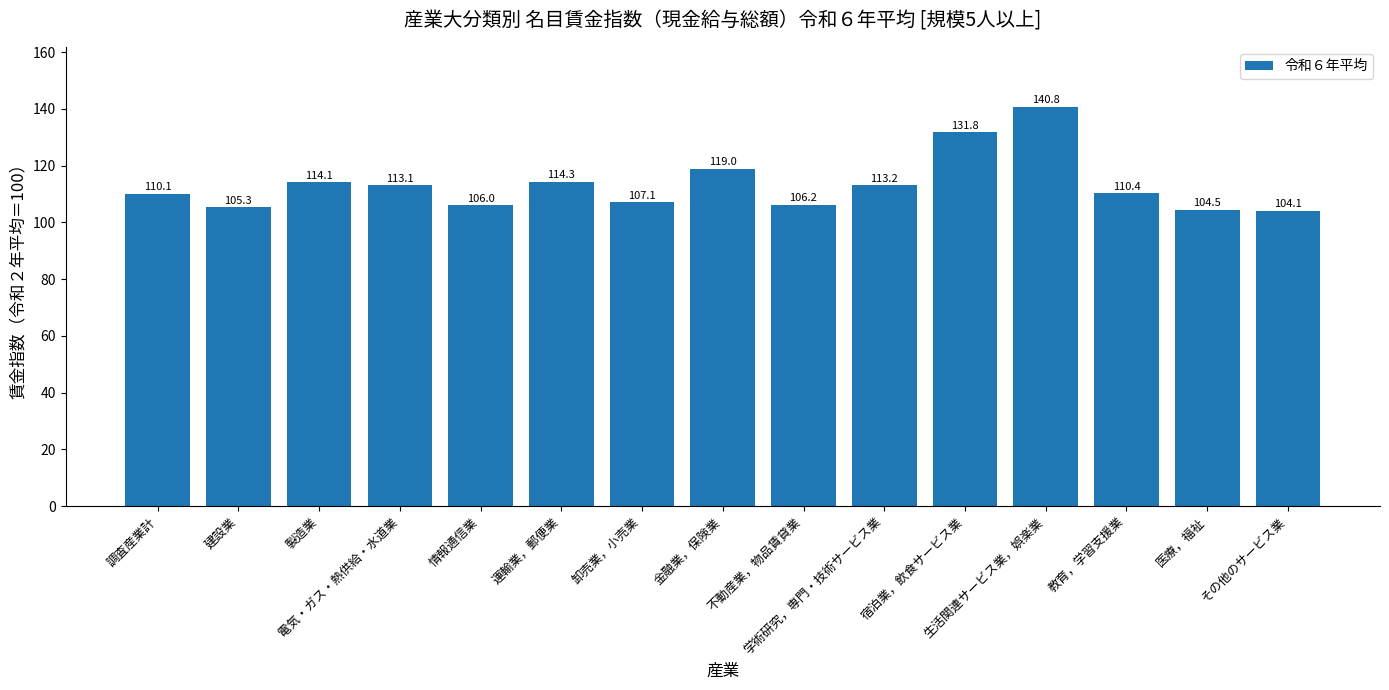

Rank the categories by value from lowest to highest.

その他のサービス業, 医療，福祉, 建設業, 情報通信業, 不動産業，物品賃貸業, 卸売業，小売業, 調査産業計, 教育，学習支援業, 電気・ガス・熱供給・水道業, 学術研究，専門・技術サービス業, 製造業, 運輸業，郵便業, 金融業，保険業, 宿泊業，飲食サービス業, 生活関連サービス業，娯楽業